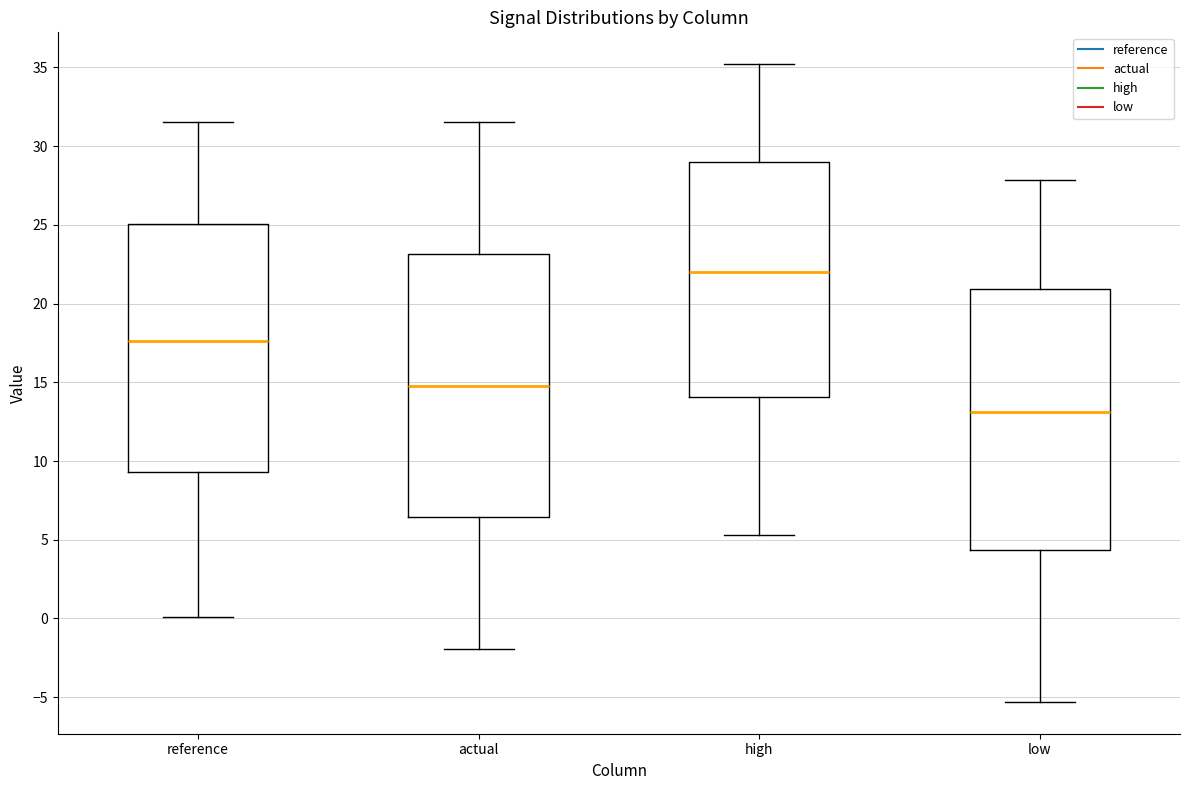

Where does the lower whisker of the box for high end on the y-axis? The values are not printed on the chart, so give them approximately, as read against the axis.

5.5